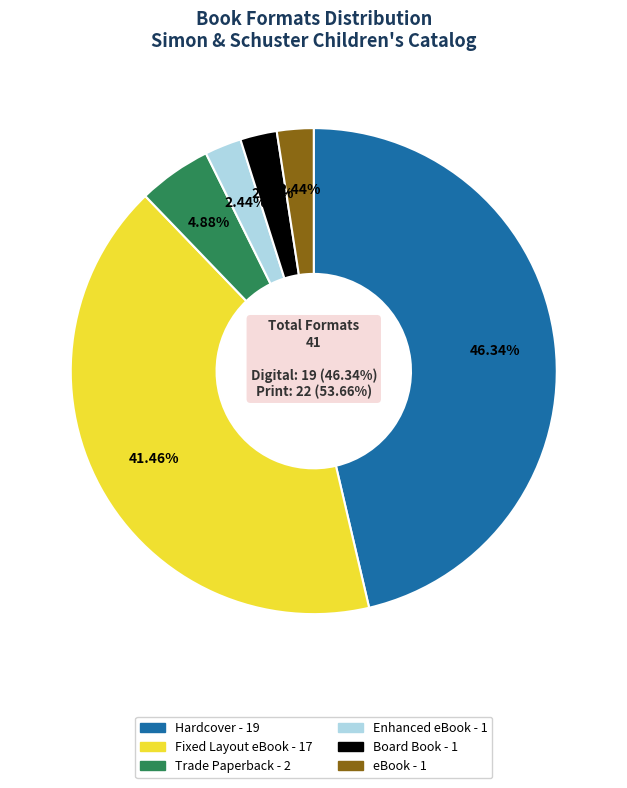

To the nearest percent, what portion does Enhanced eBook represent?

2%